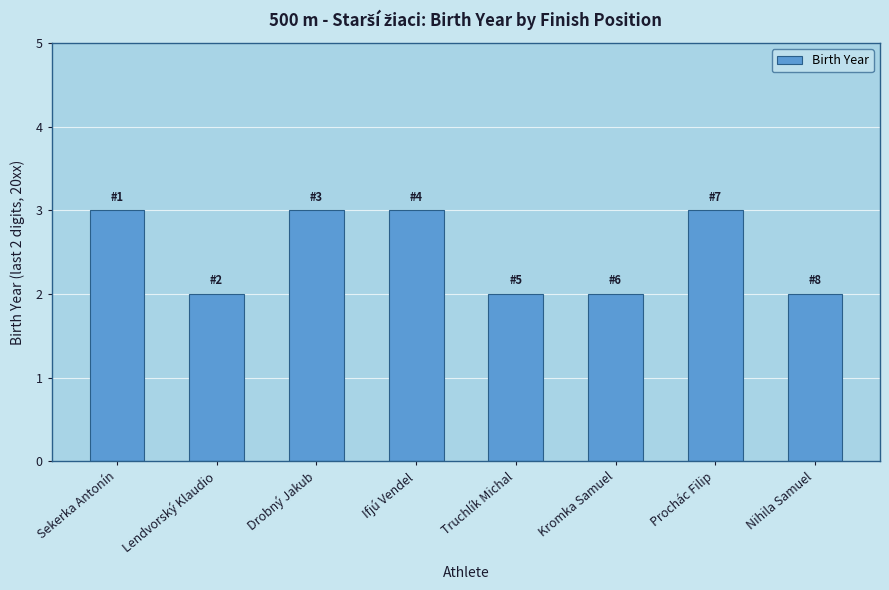

What is the greatest value displayed?

3